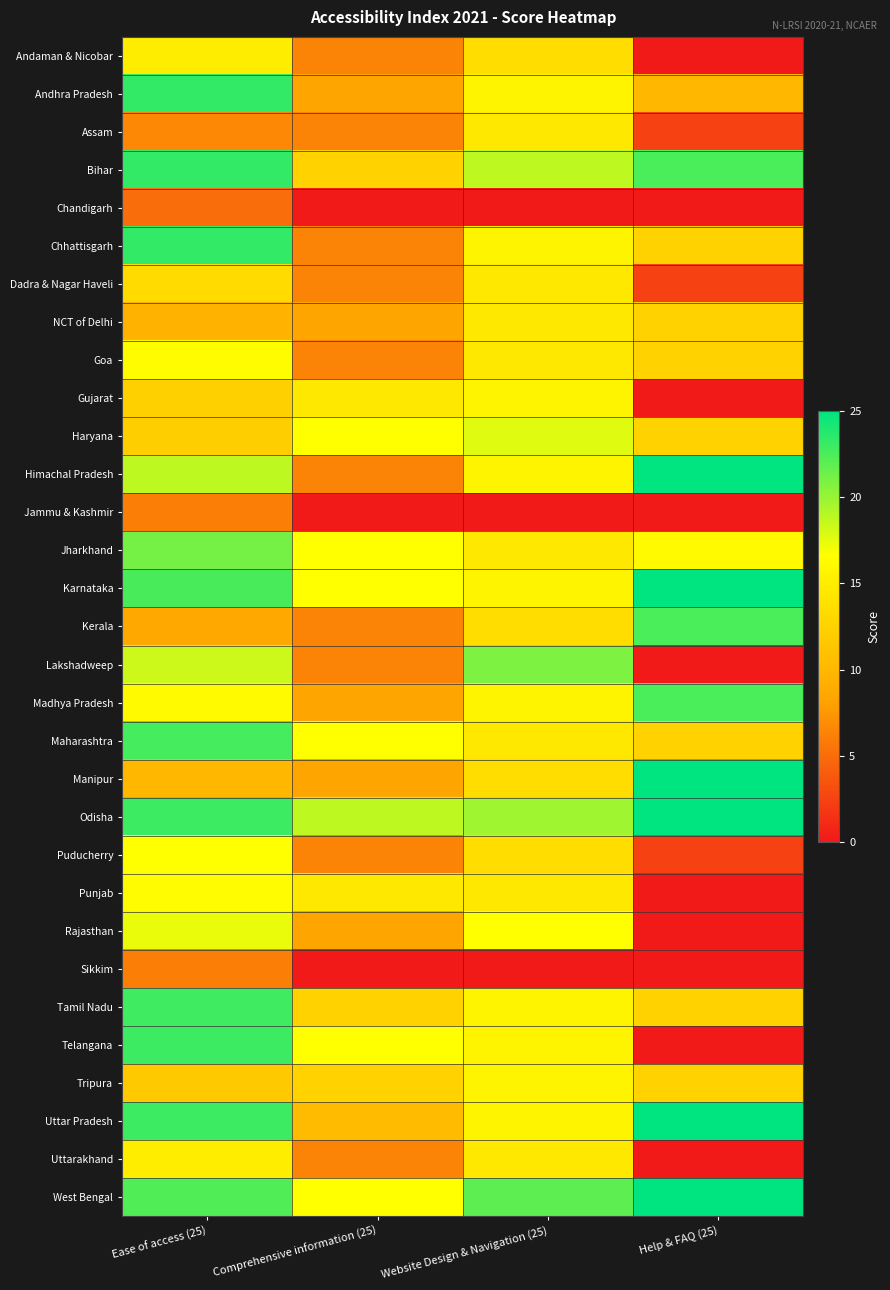

Rank the series at Comprehensive information (25) from highest to lowest value.

Odisha, Haryana, Jharkhand, Karnataka, Maharashtra, Telangana, West Bengal, Gujarat, Punjab, Bihar, Tamil Nadu, Tripura, Uttar Pradesh, Andhra Pradesh, NCT of Delhi, Madhya Pradesh, Manipur, Rajasthan, Andaman & Nicobar, Assam, Chhattisgarh, Dadra & Nagar Haveli, Goa, Himachal Pradesh, Kerala, Lakshadweep, Puducherry, Uttarakhand, Chandigarh, Jammu & Kashmir, Sikkim